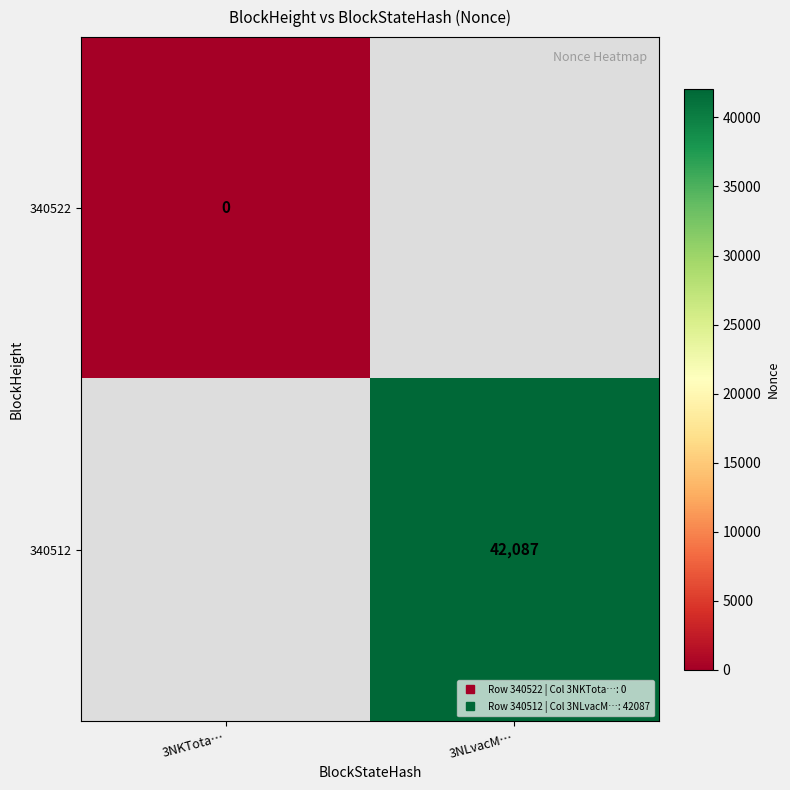

Between 3NKTota… and 3NLvacM…, which is larger?

3NLvacM…